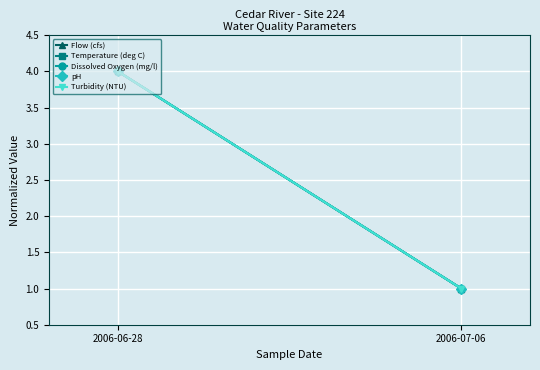

What is the highest value of the Flow (cfs) series?

4